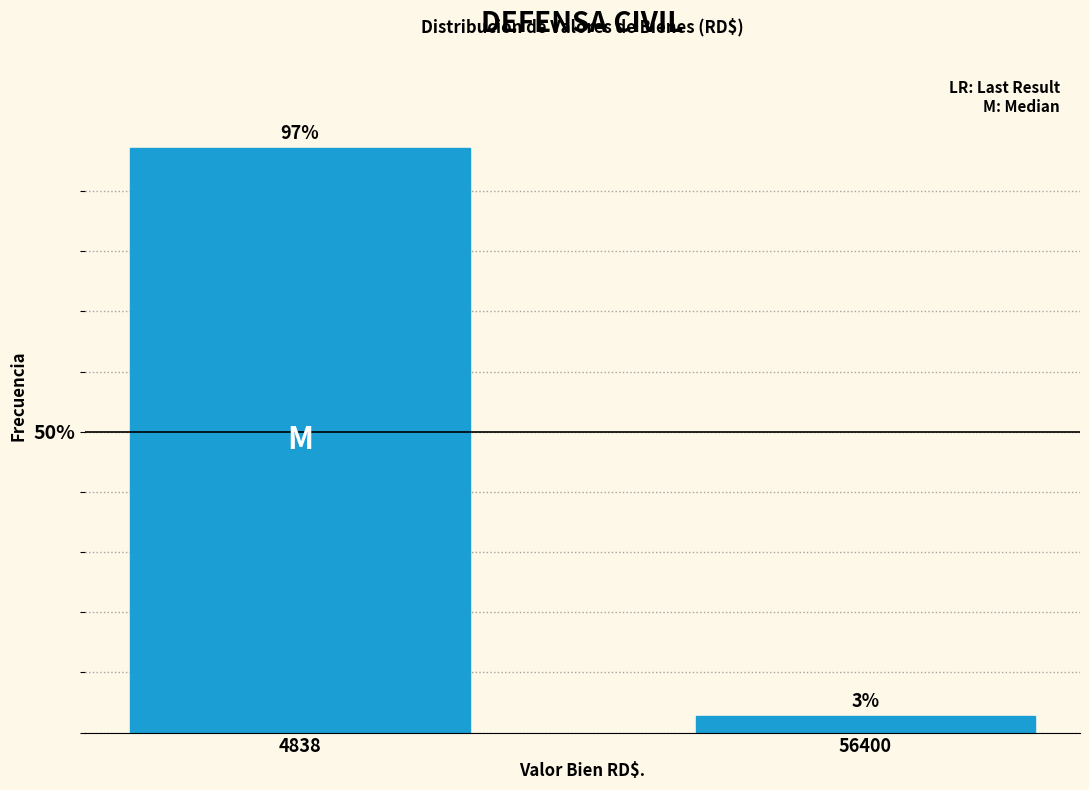

The chart shows a value of 97.2 at 4838. True or false?

True